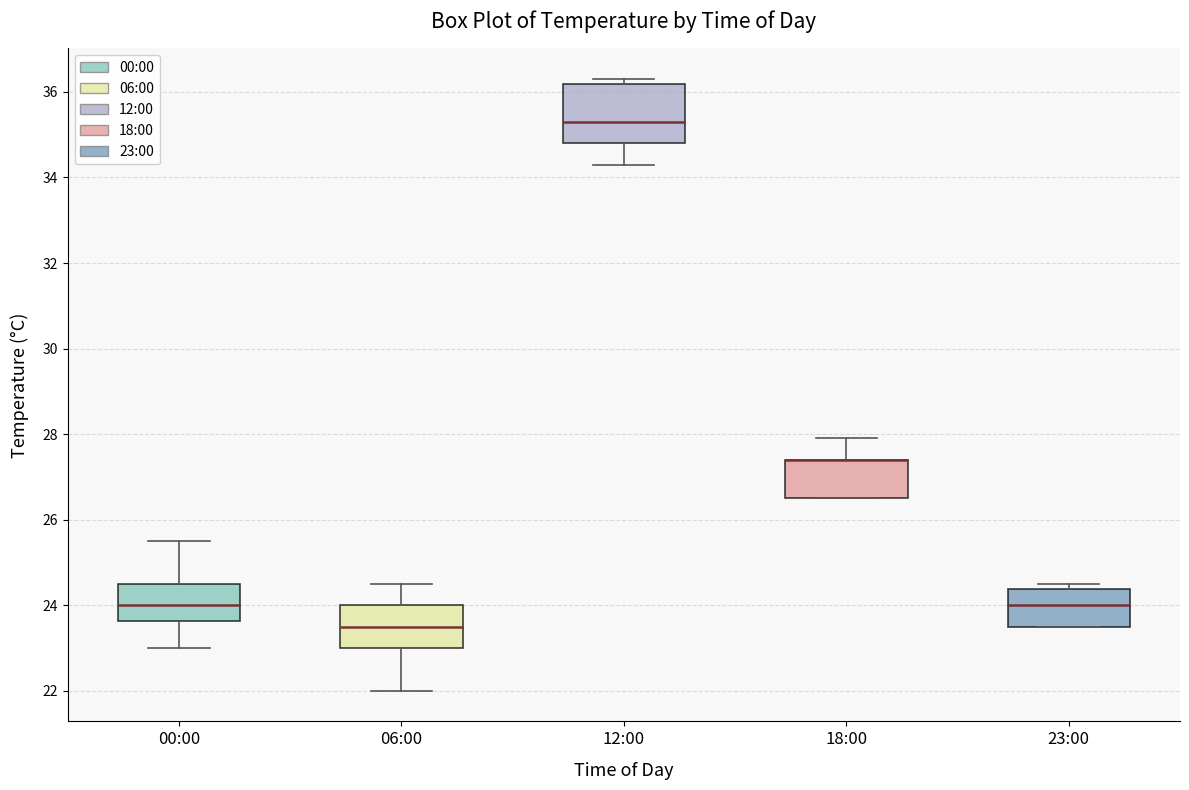

Reading left to right, read every box against the y-axis: the position of its median line, the range the box covers, and the ends of its whiskers. The values are not printed on the chart, so give them approximately, as read against the axis.

00:00: median 24.0, box 23.6 to 24.6, whiskers 23.0 to 25.6
06:00: median 23.6, box 23.0 to 24.0, whiskers 22.0 to 24.6
12:00: median 35.4, box 34.8 to 36.2, whiskers 34.4 to 36.4
18:00: median 27.4 (drawn on the box's upper edge), box 26.6 to 27.4, whiskers 26.6 to 28.0
23:00: median 24.0, box 23.6 to 24.4, whiskers 23.6 to 24.6